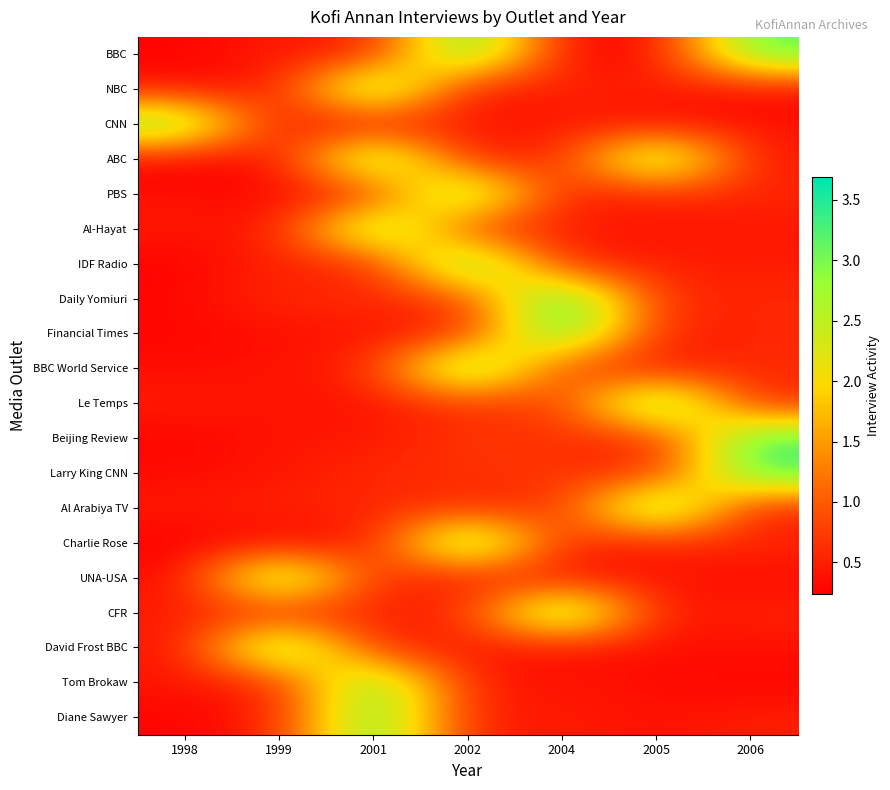

What is the total value across all series at 1998?

9.8